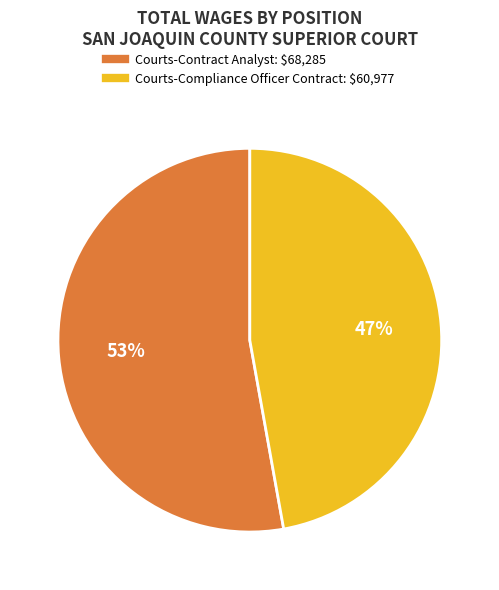

What is the largest slice in the pie chart?

Courts-Contract Analyst